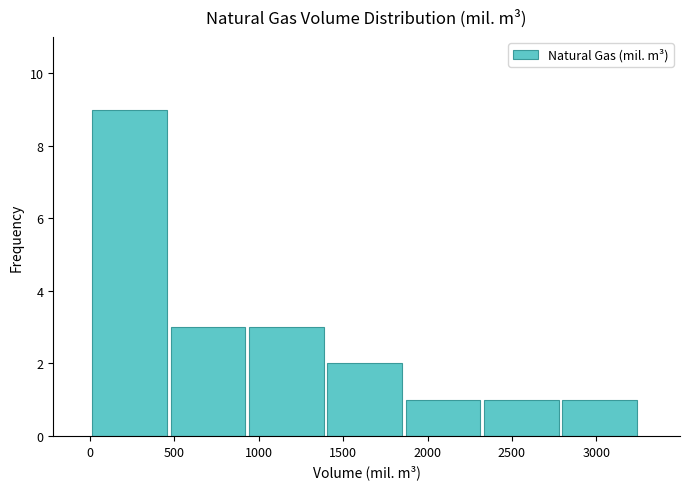

Over which range of the x-axis is the bar tallest?

0 to 500